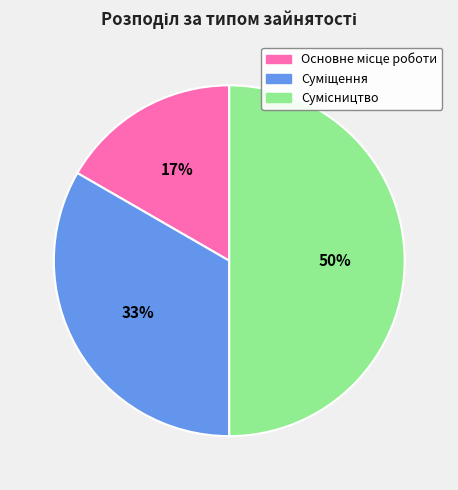

To the nearest percent, what is the average slice percentage?

33%